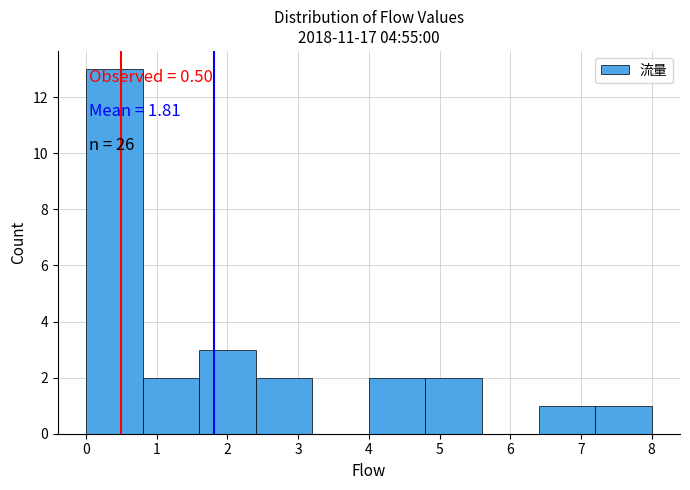

Over which range of the x-axis is the bar tallest?

0.0 to 0.8